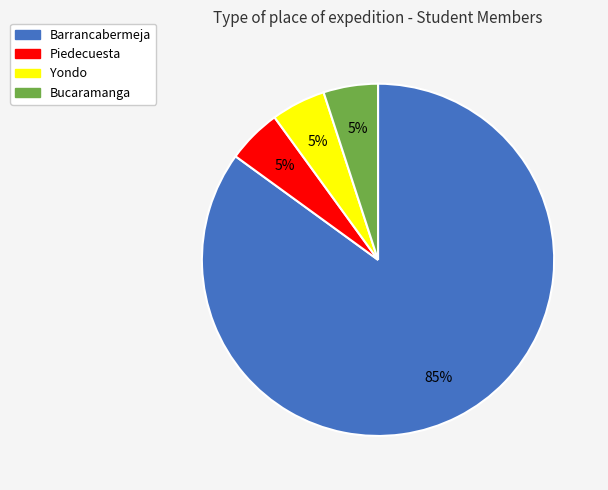

Count the number of slices in the pie.

4